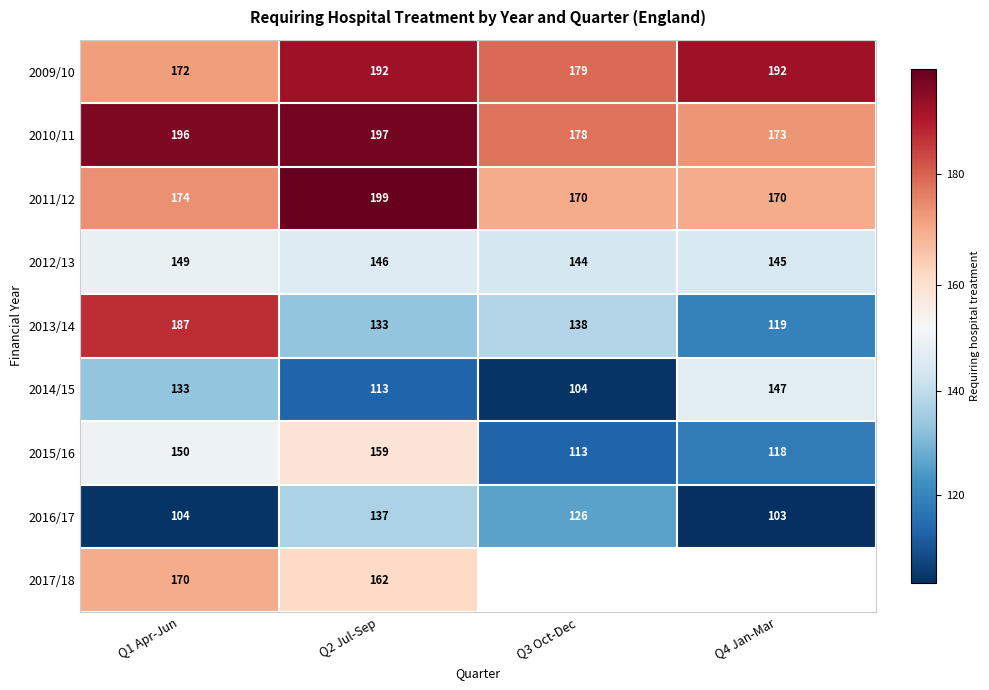

What is the sum of the 2016/17 values at Q2 Jul-Sep and Q1 Apr-Jun?

241